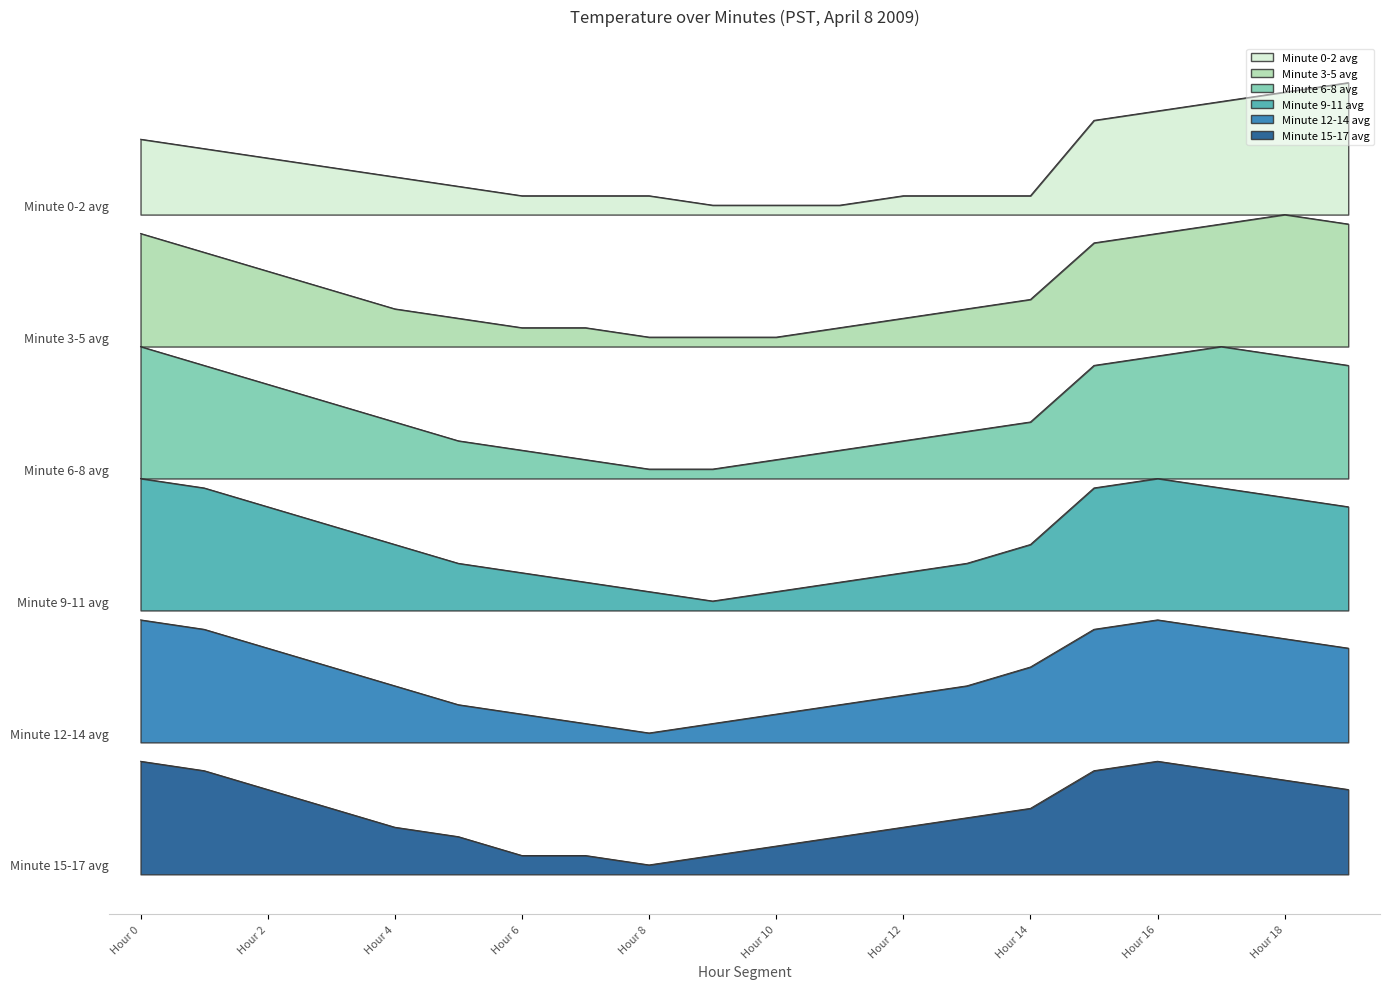

True or false: Minute 12-14 avg and Minute 6-8 avg intersect in this chart.

False